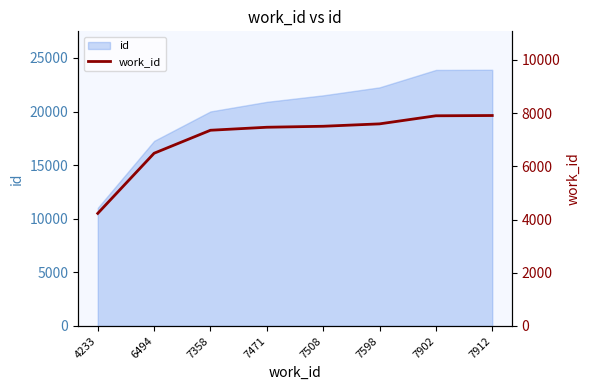

What is the approximate value at 4233, to the nearest 50?

4250